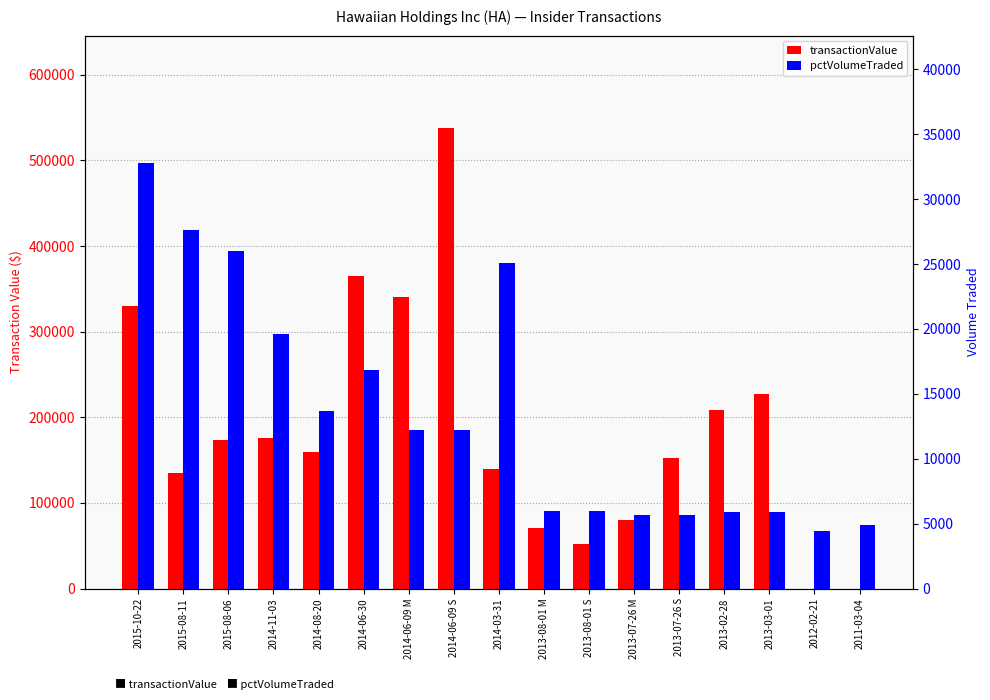

Where is transactionValue nearest to the value 269063?

2013-03-01